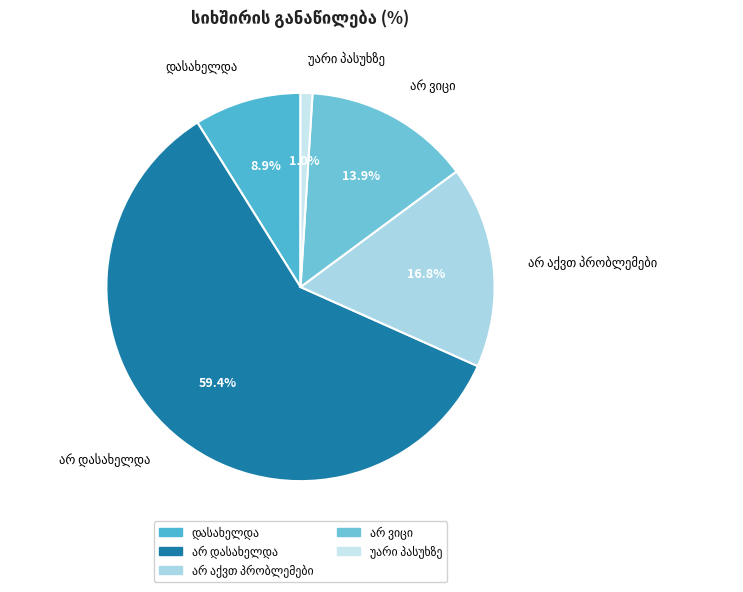

Does any single category account for the majority?

Yes